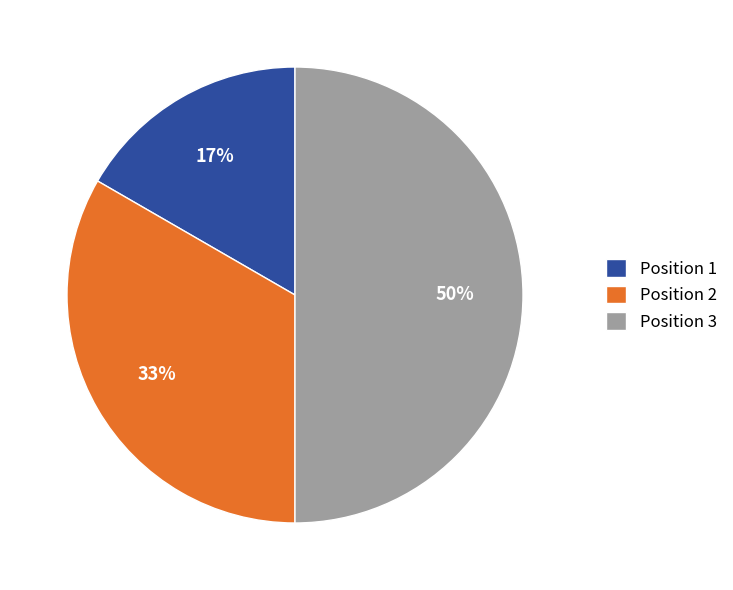

Does Position 1 represent more than half of the total?

No